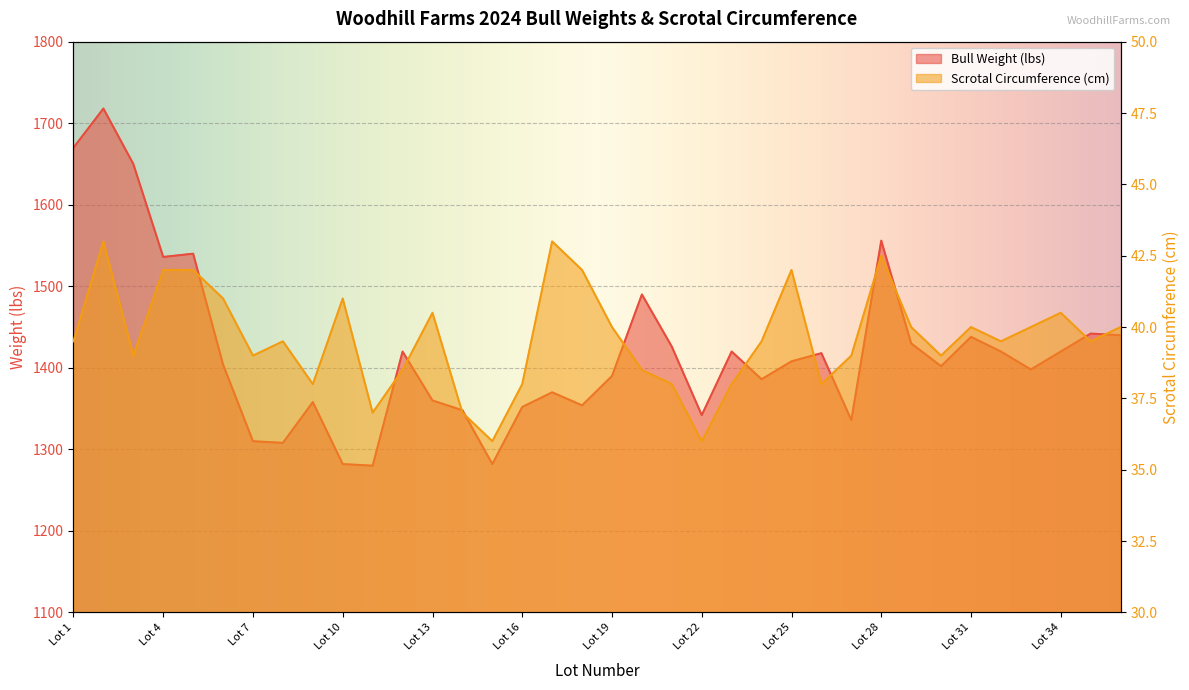

How many lines are shown in the chart?

2